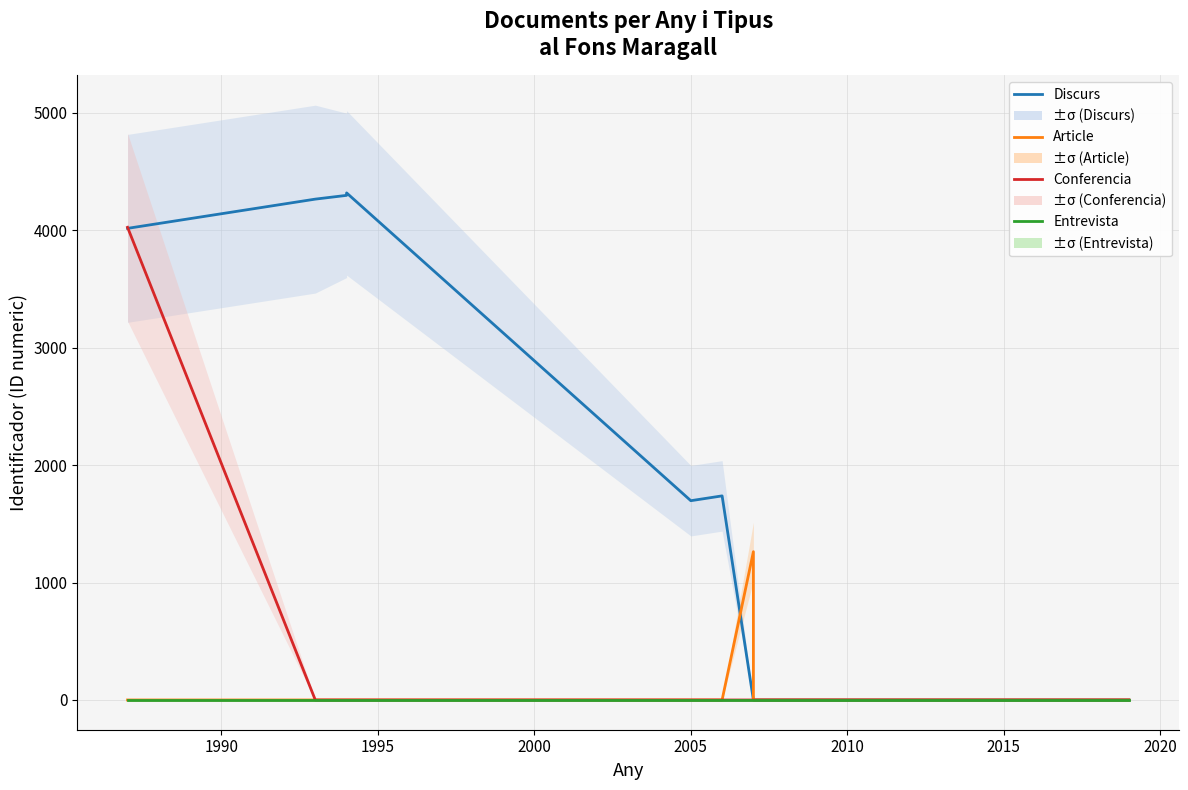

How many values in the Discurs series exceed 1738?

4